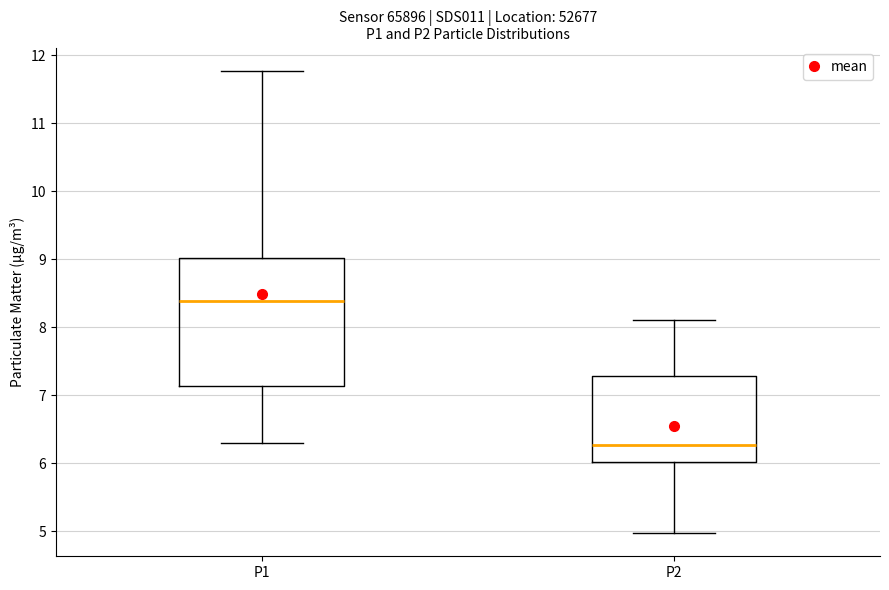

Reading left to right, read every box against the y-axis: the position of its median line, the range the box covers, and the ends of its whiskers. The values are not printed on the chart, so give them approximately, as read against the axis.

P1: median 8.4, box 7.1 to 9.0, whiskers 6.3 to 11.8
P2: median 6.3, box 6.0 to 7.3, whiskers 5.0 to 8.1